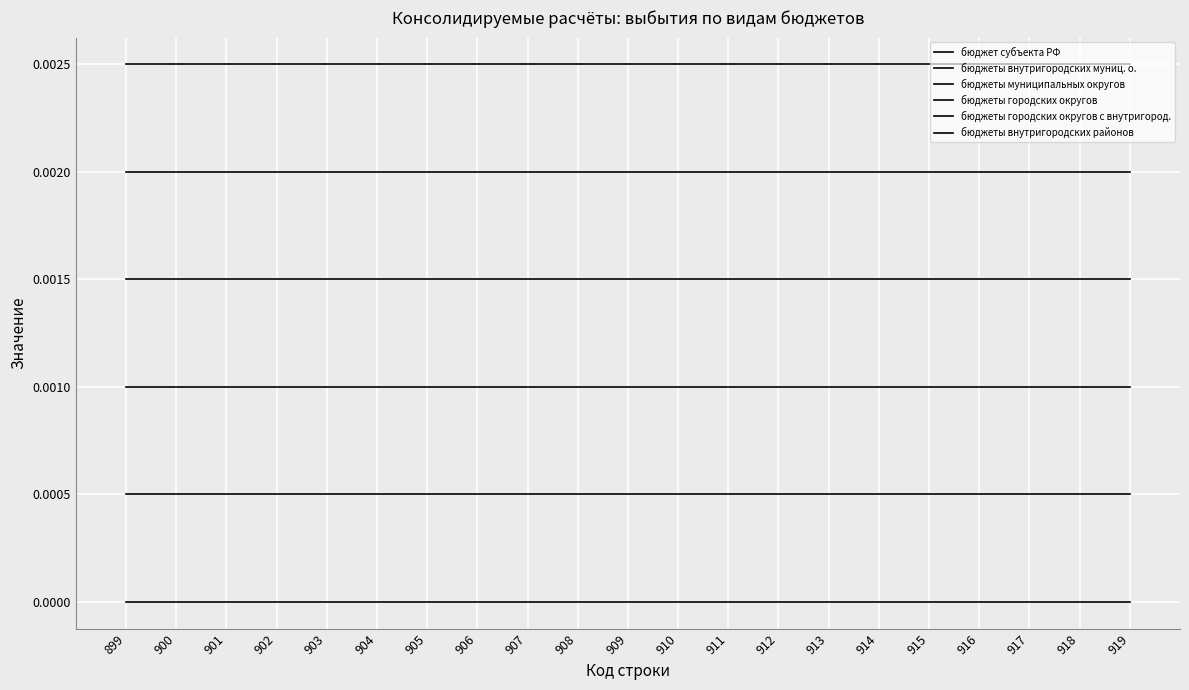

Which category has the lowest value across all series?

899